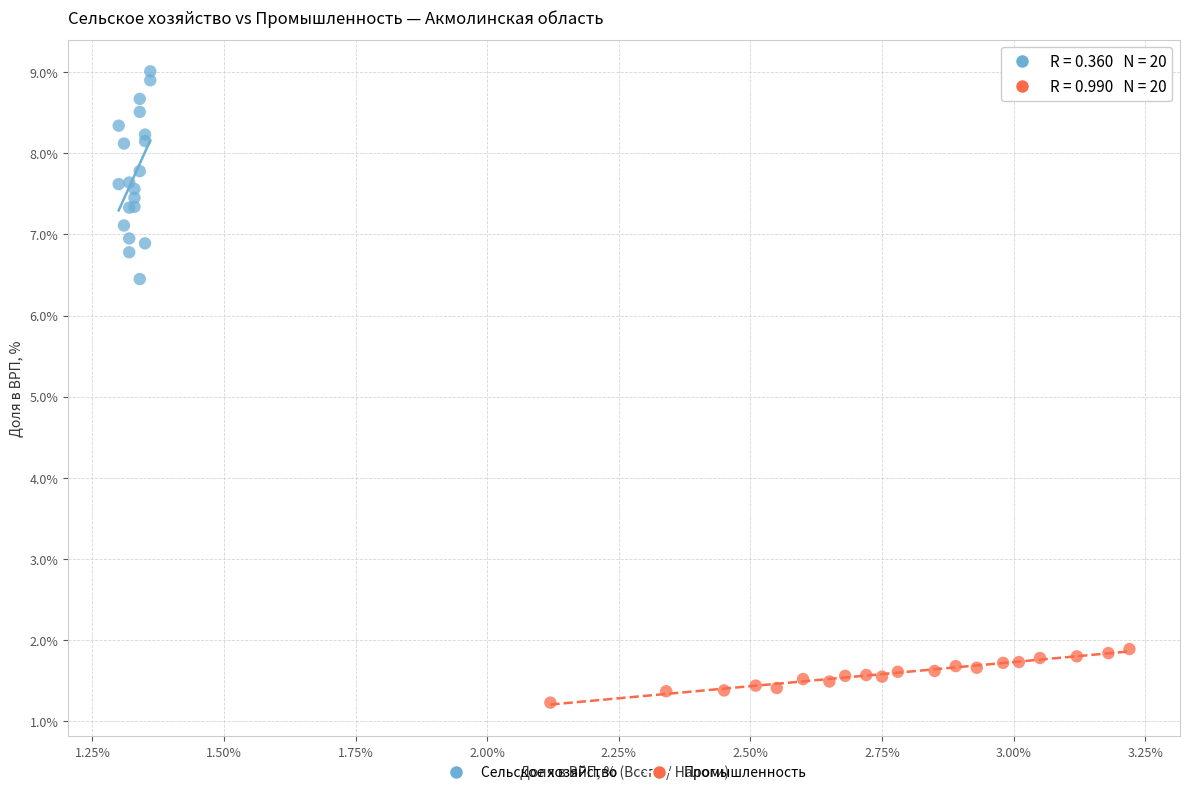

Which series reaches the maximum Y coordinate?

Сельское хозяйство